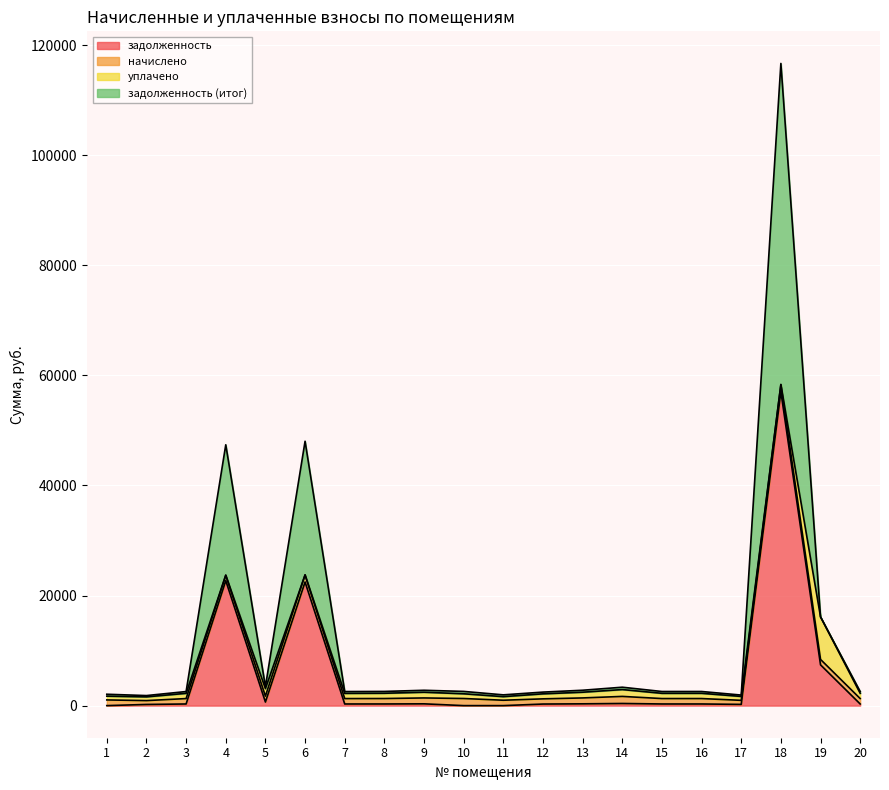

Which series changed the most between 13 and 16?

задолженность (итог)